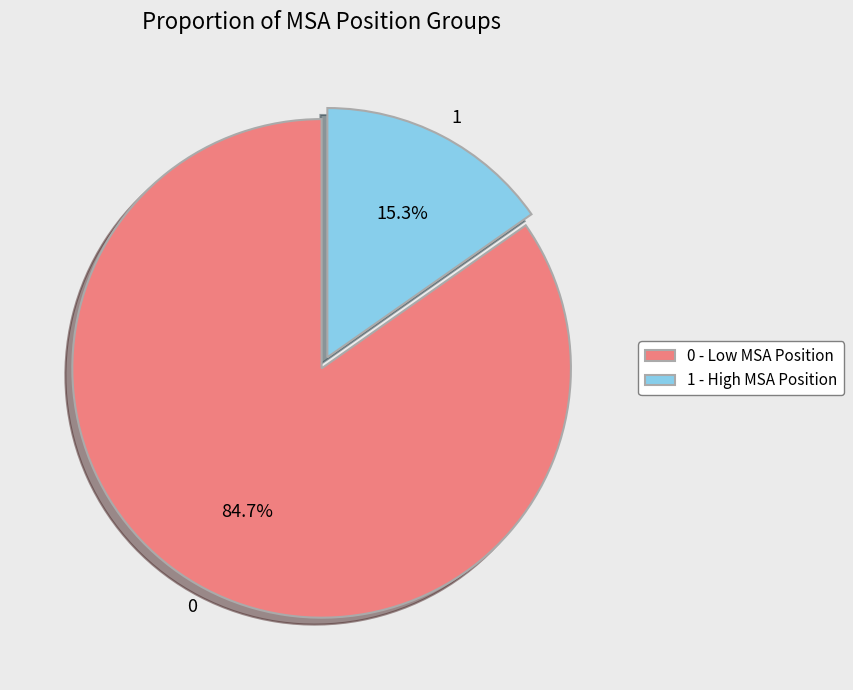

Count the number of slices in the pie.

2